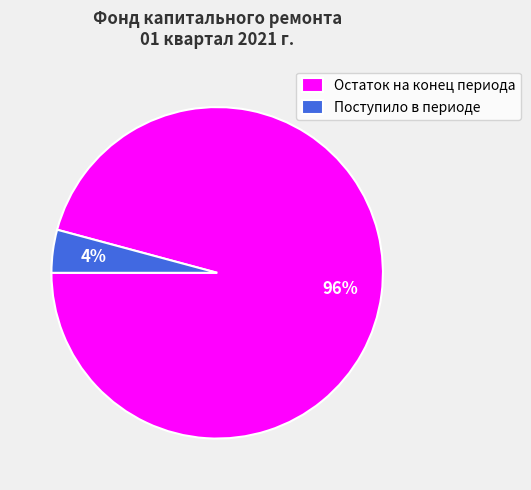

To the nearest percent, what is the average slice percentage?

50%